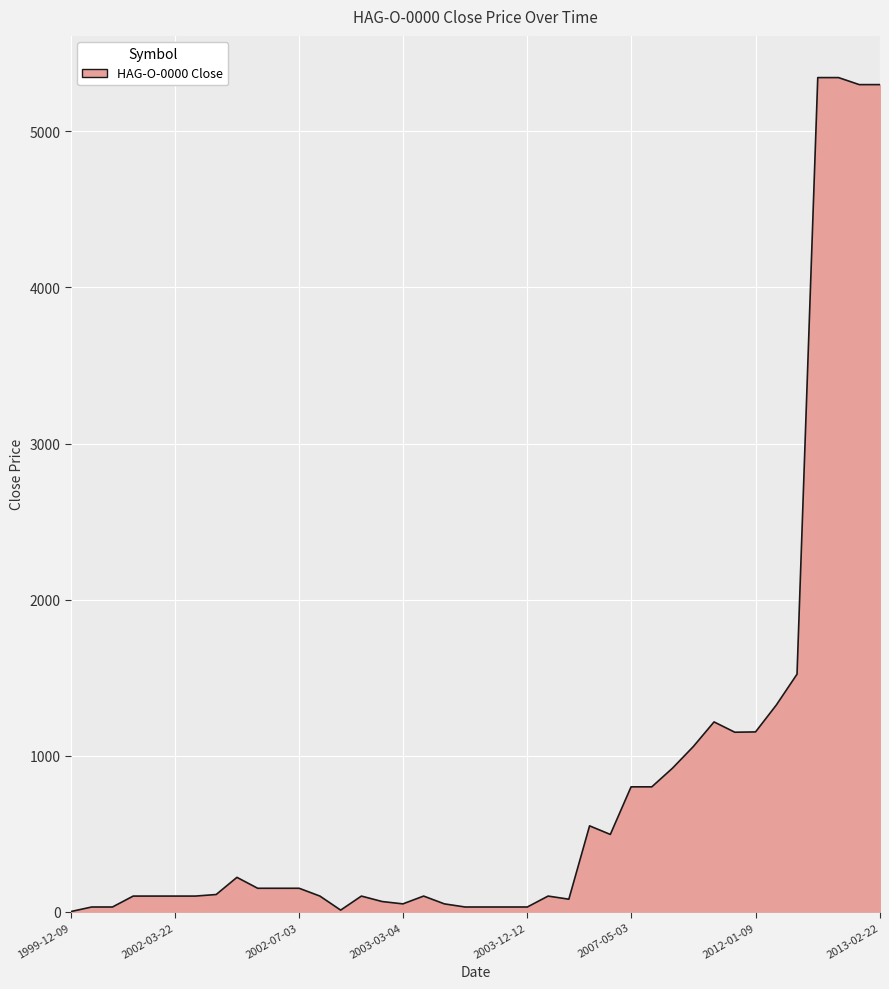

What is the difference between the maximum and minimum values?

5344